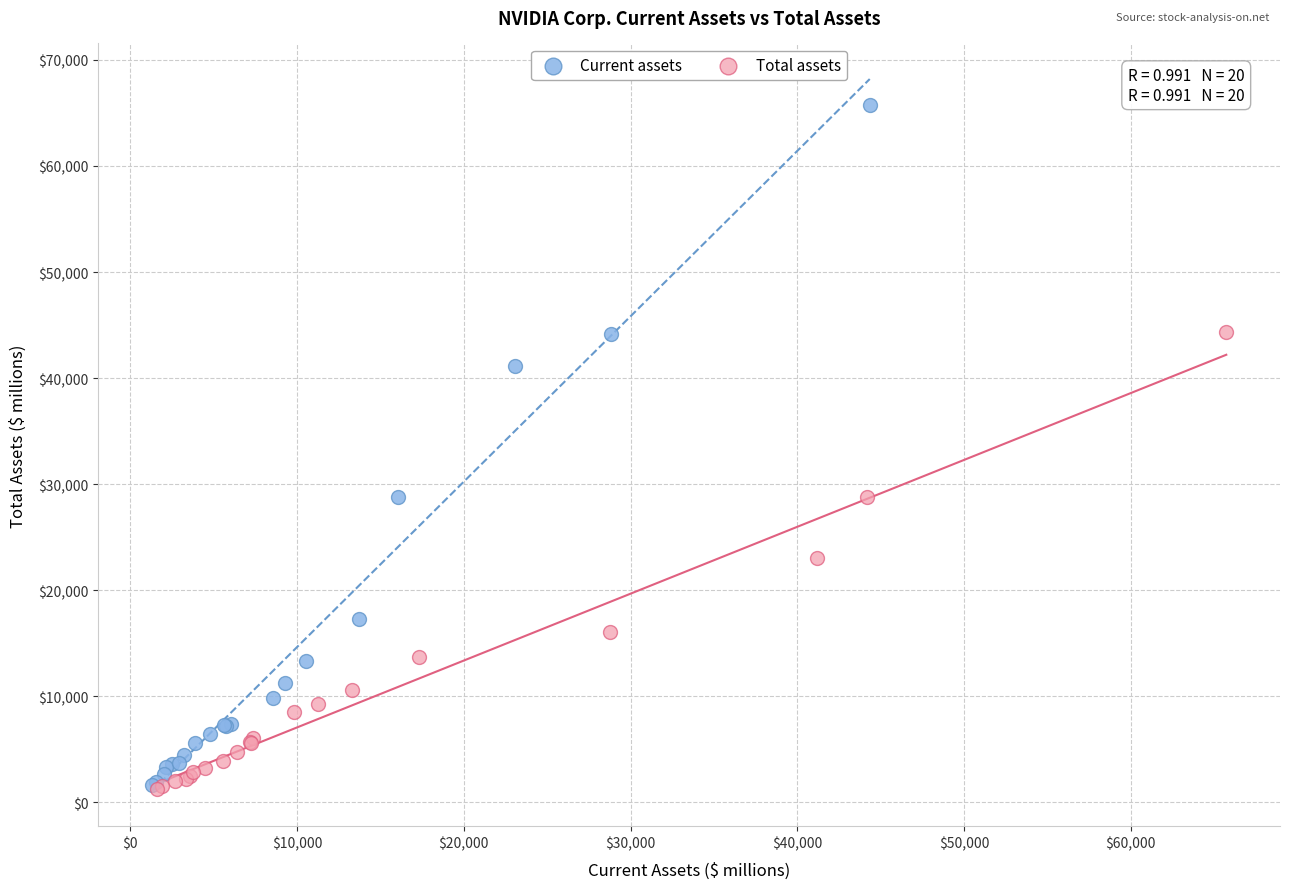

What are all the series names shown in the legend?

Current assets, Total assets